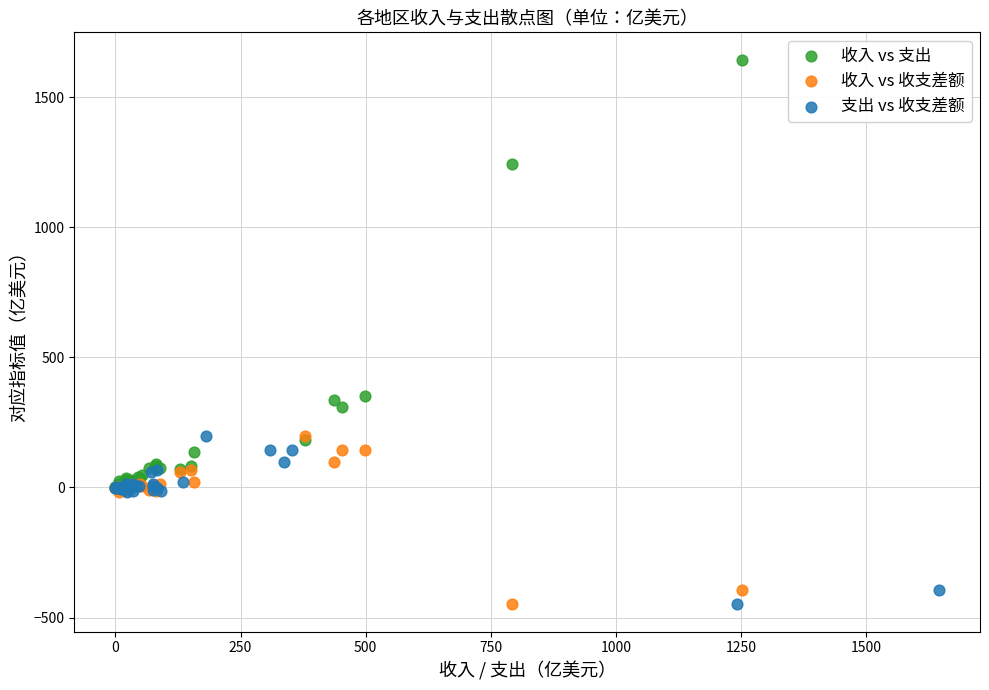

Which series contains the highest Y value?

收入 vs 支出